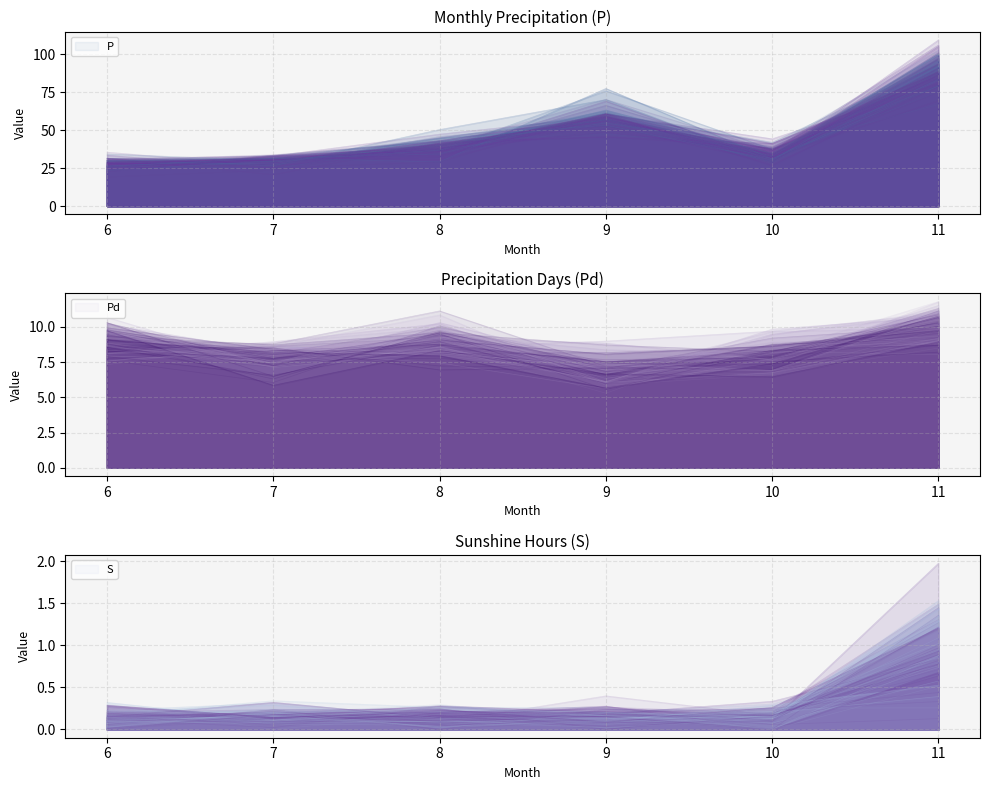

Which category has the highest value in the Pd series?

11